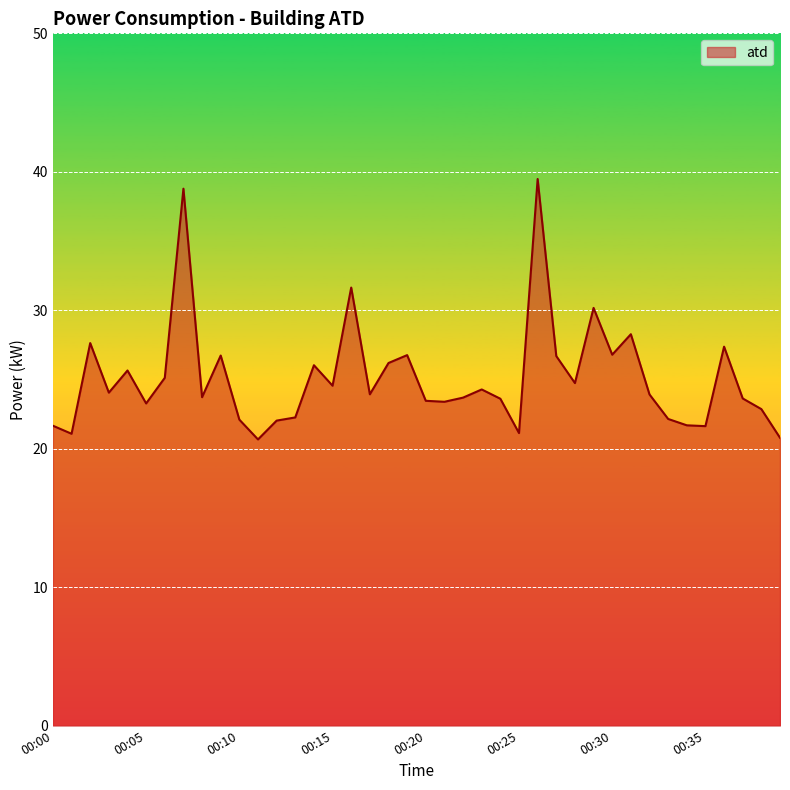

What is the maximum value shown in the chart?

39.5